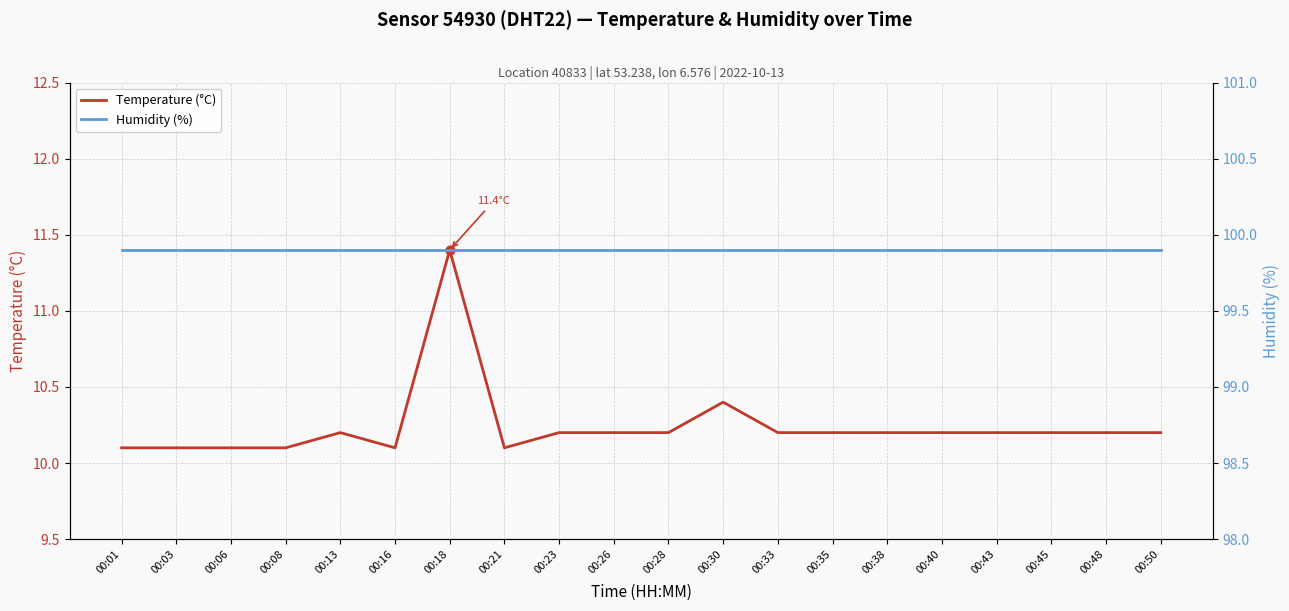

Which series has the largest total across all categories?

Humidity (%)